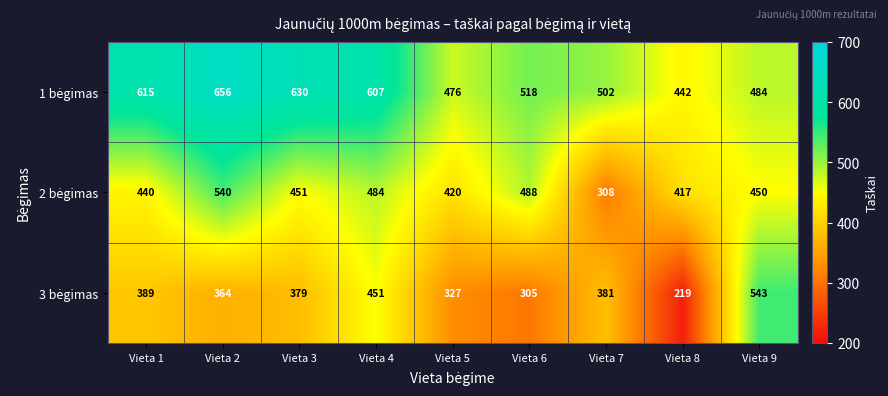

At which category is the sum across all series the highest?

Vieta 2